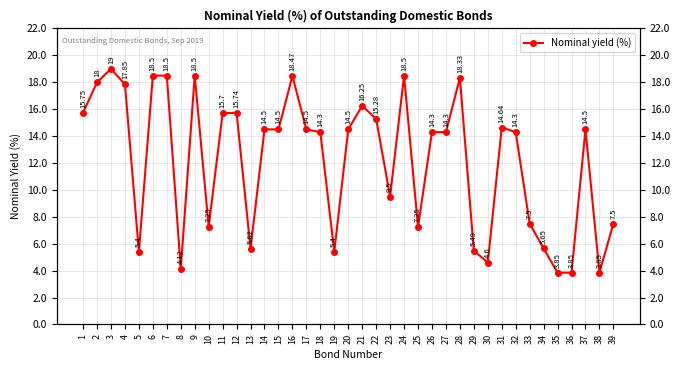

Is it true that the value at 33 is 4.5?

False